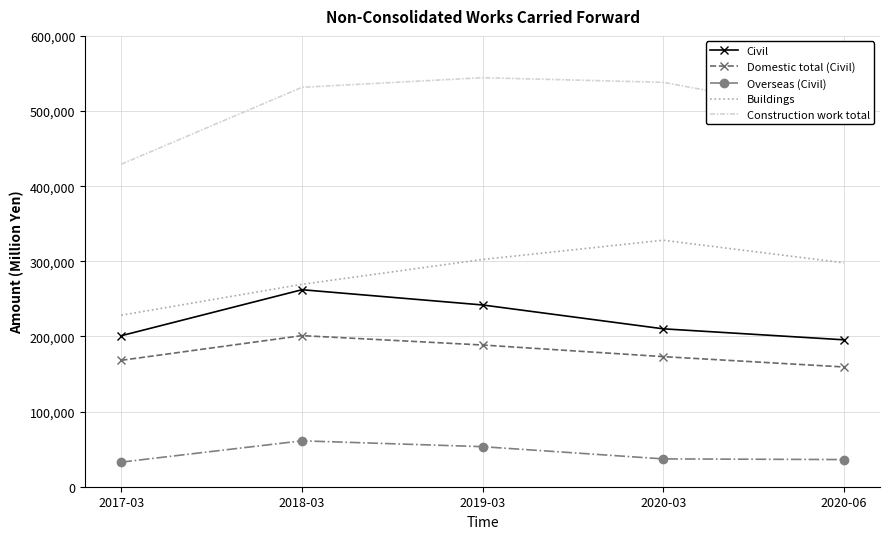

At which category does Domestic total (Civil) reach its first local peak?

2018-03